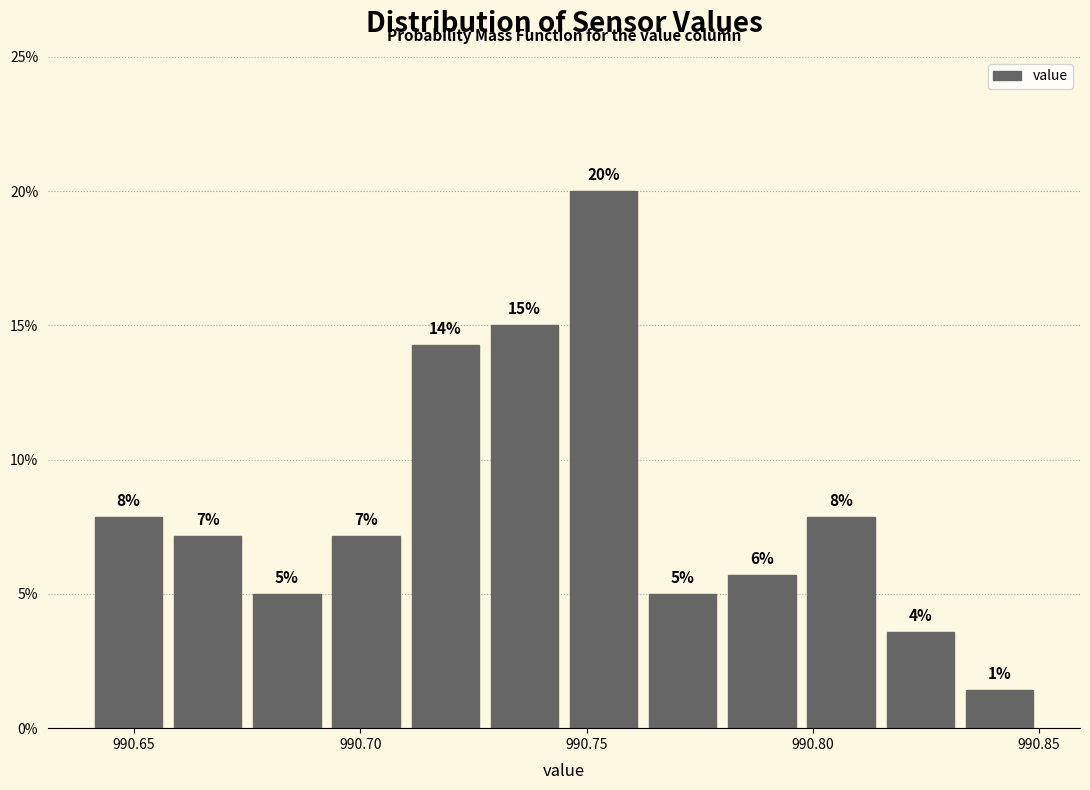

Read against the x-axis, roughly where is the centre of the tallest bar?

990.755